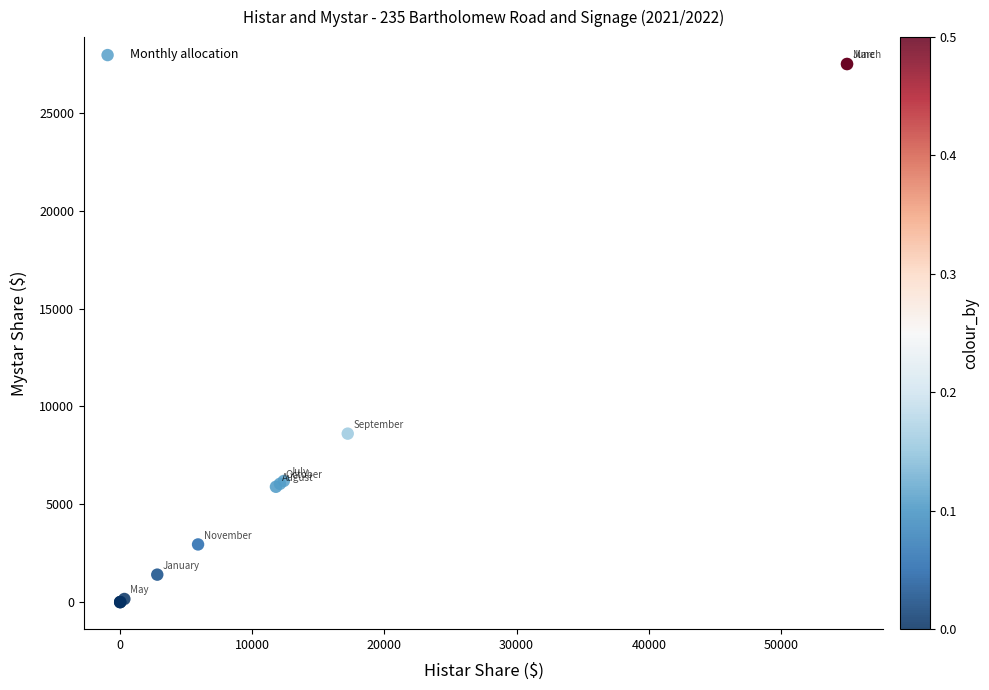

What Y value in the scatter plot is closest to 13750?

8609.6